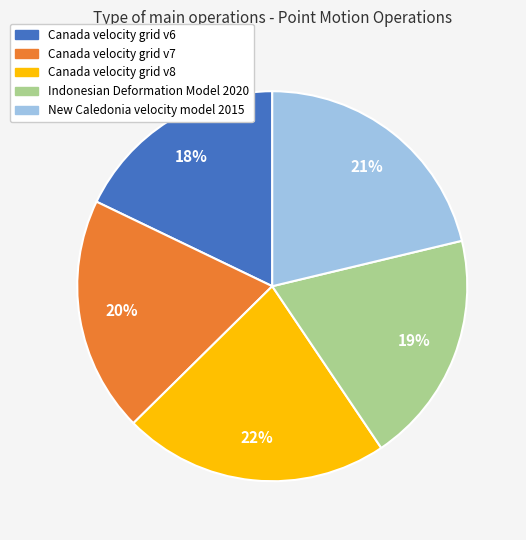

To the nearest percent, what percentage of the pie is Canada velocity grid v8?

22%